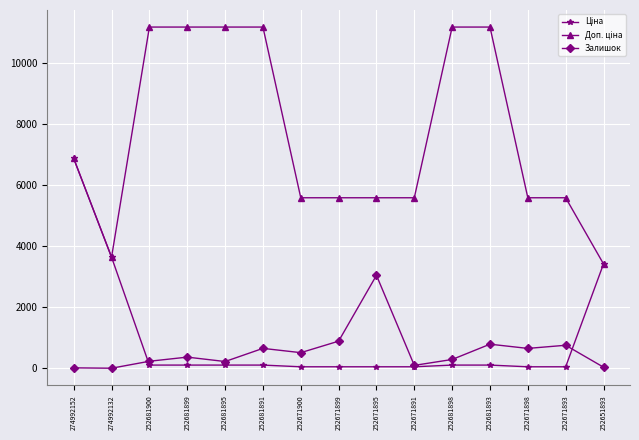

What is the maximum value shown in the chart?

11169.0